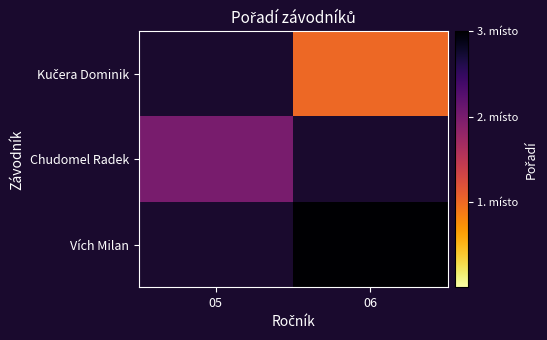

What is the approximate value of Vích Milan at 06?

3.0